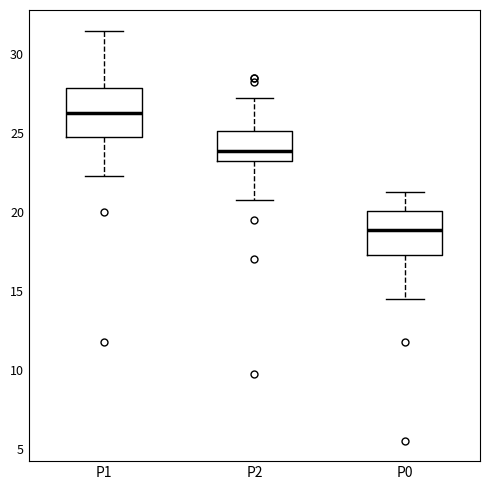

Where does the lower whisker of the box for P2 end on the y-axis? The values are not printed on the chart, so give them approximately, as read against the axis.

21.0